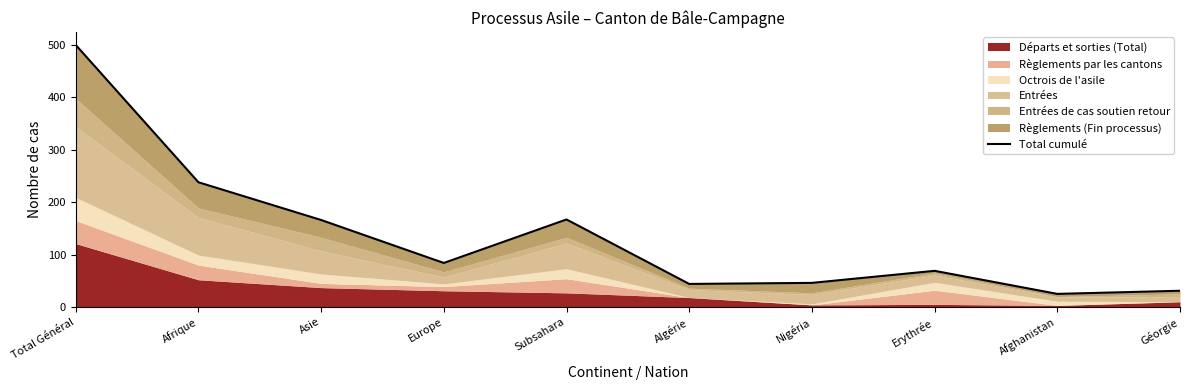

Reading left to right, transcribe all the data shown in this chart.

500	238	166	84	167	44	46	69	25	31